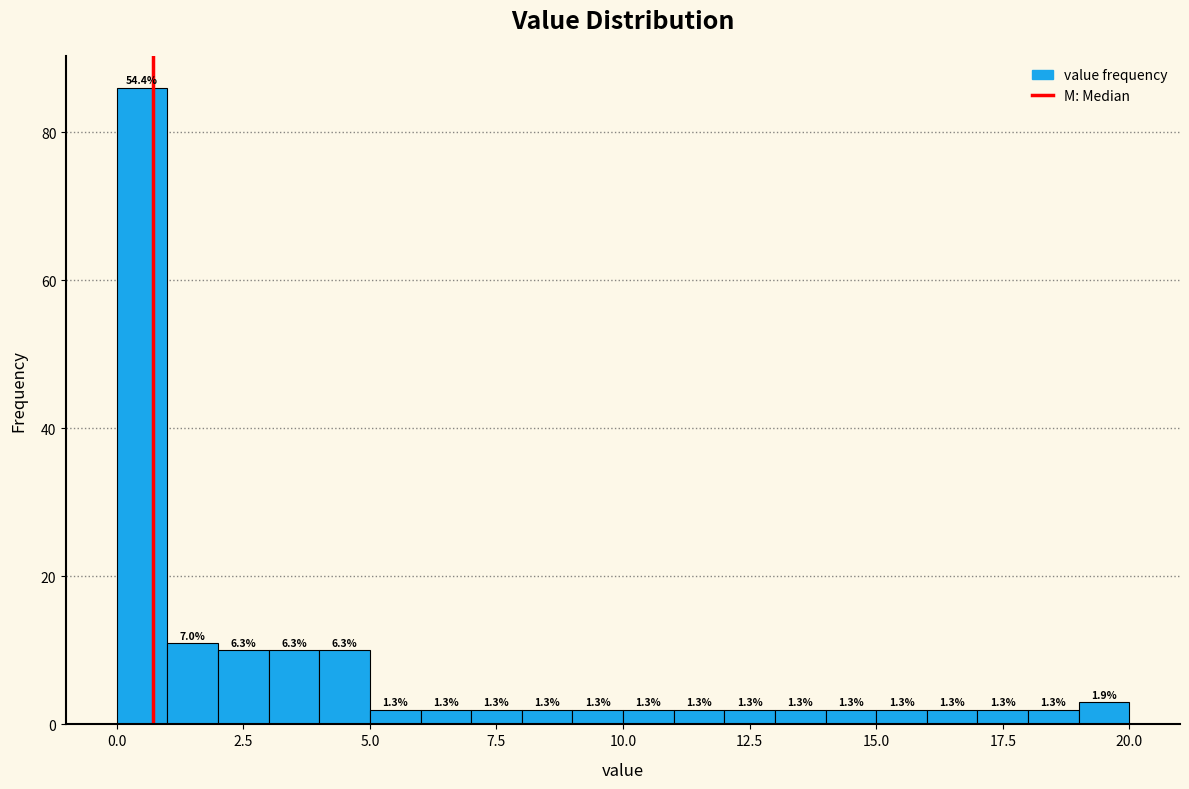

Around what value on the x-axis is the tallest bar? Give the approximate position of its centre, as read against the axis.

0.5